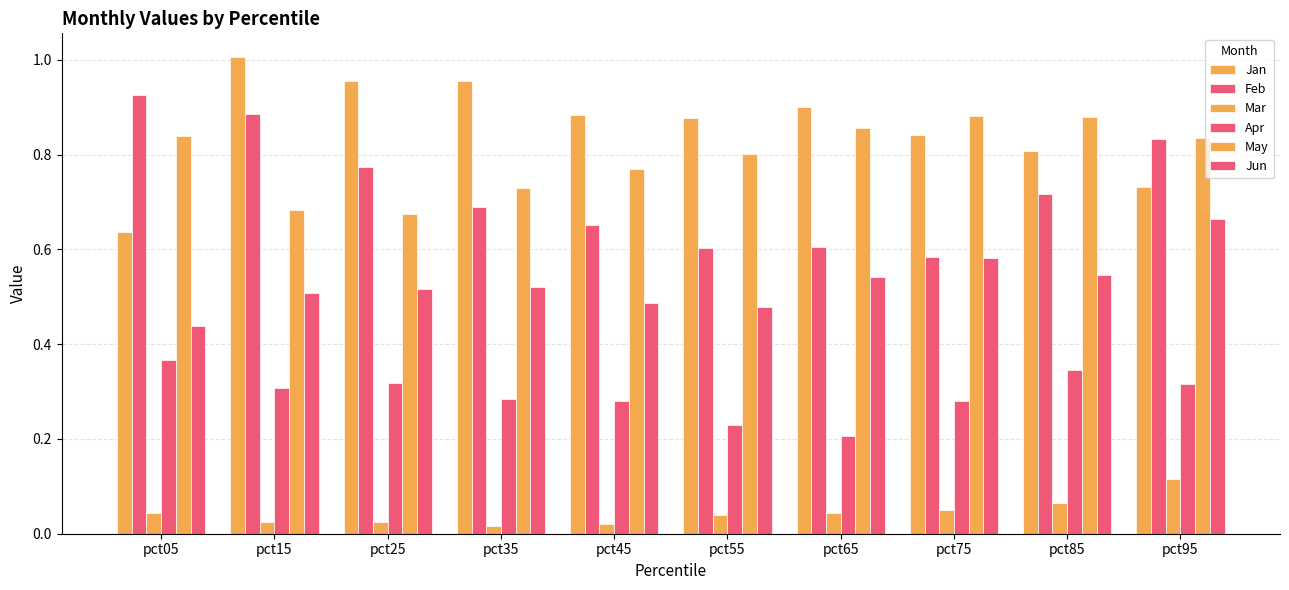

Reading left to right, extract all data points from this chart.

Jan: 0.6	1.0	1.0	1.0	0.9	0.9	0.9	0.8	0.8	0.7
Feb: 0.9	0.9	0.8	0.7	0.7	0.6	0.6	0.6	0.7	0.8
Mar: 0.0	0.0	0.0	0.0	0.0	0.0	0.0	0.1	0.1	0.1
Apr: 0.4	0.3	0.3	0.3	0.3	0.2	0.2	0.3	0.3	0.3
May: 0.8	0.7	0.7	0.7	0.8	0.8	0.9	0.9	0.9	0.8
Jun: 0.4	0.5	0.5	0.5	0.5	0.5	0.5	0.6	0.5	0.7